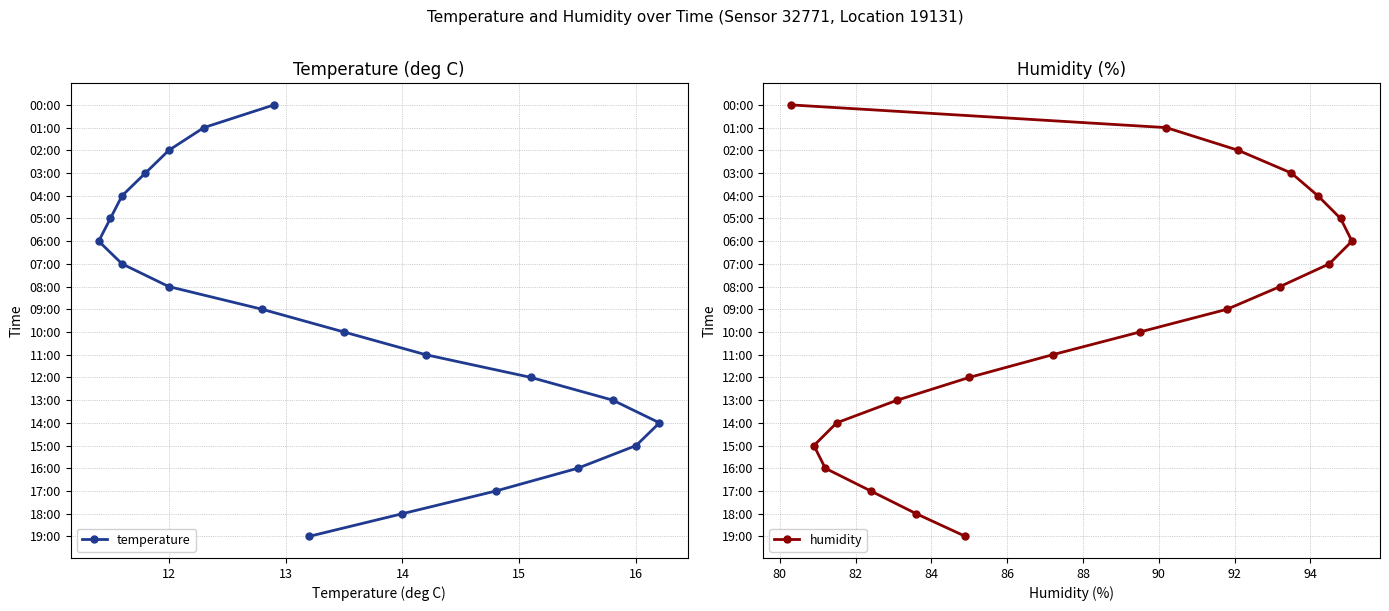

True or false: humidity has more than 2 interior local peaks.

False